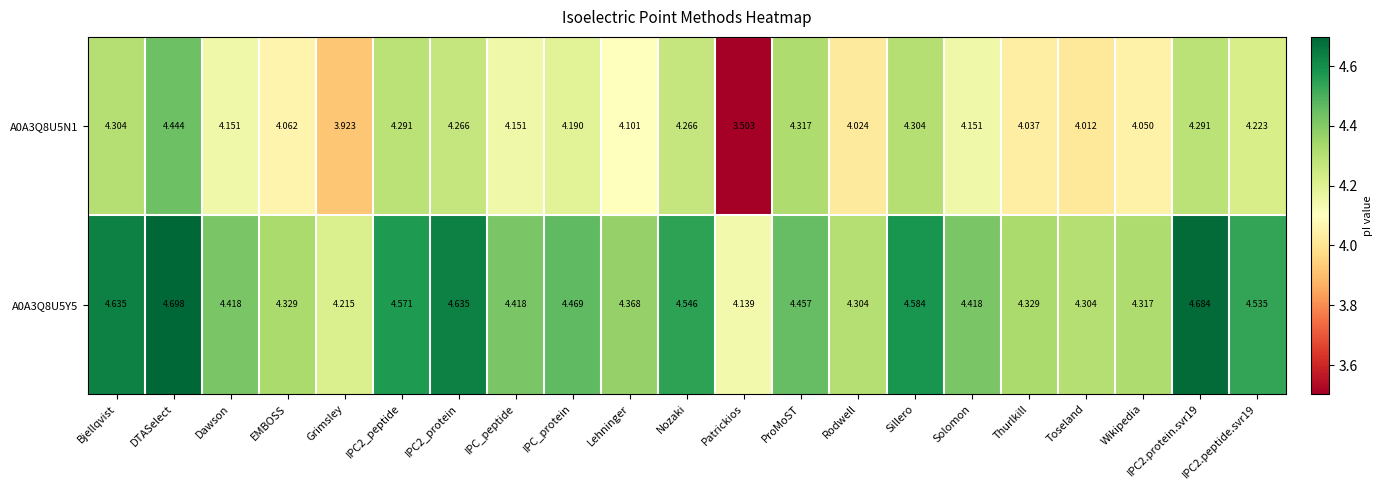

At which label does A0A3Q8U5N1 reach its peak?

DTASelect